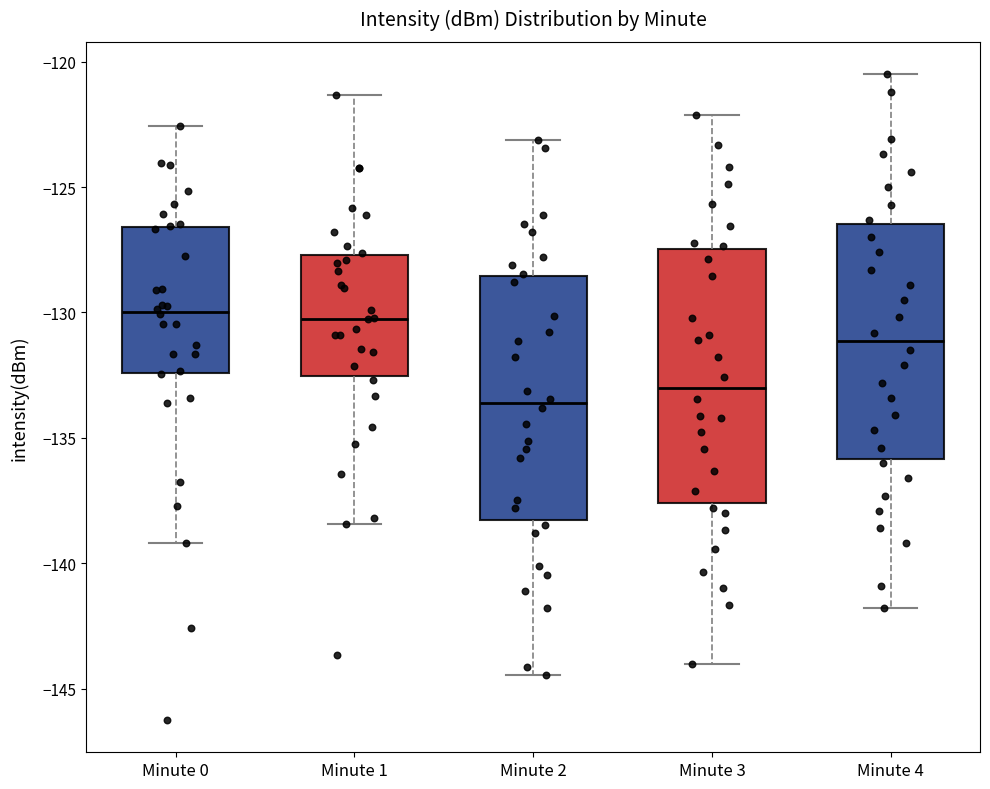

Where does the median line of the box for Minute 1 sit on the y-axis? The values are not printed on the chart, so give them approximately, as read against the axis.

-130.0